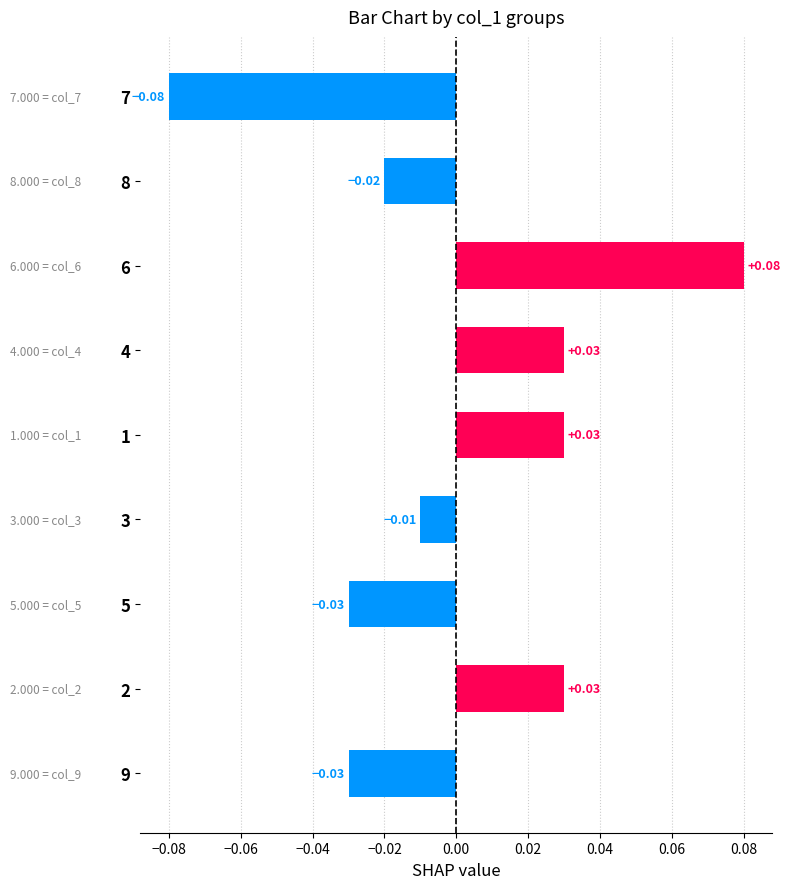

How many values are below 0?

5